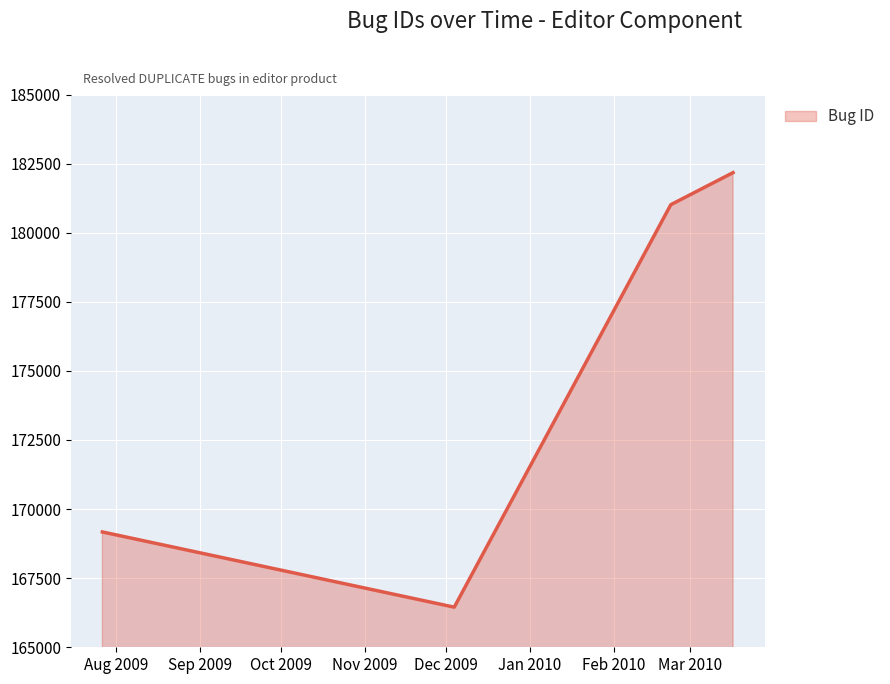

What is the sum of all values?

698810